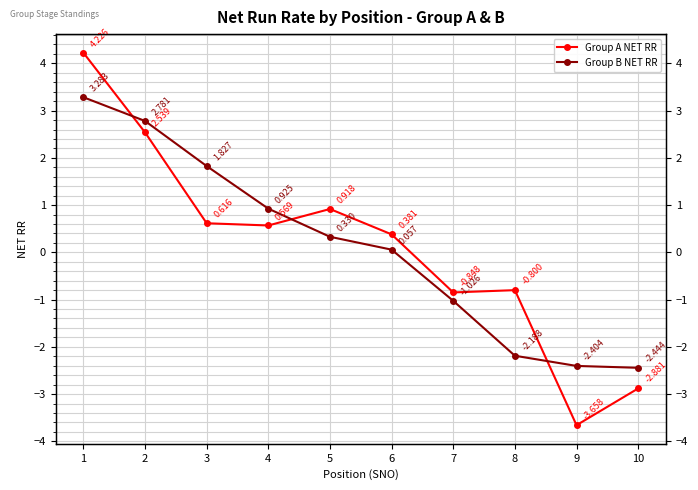

How many values in Group A NET RR are below zero?

4